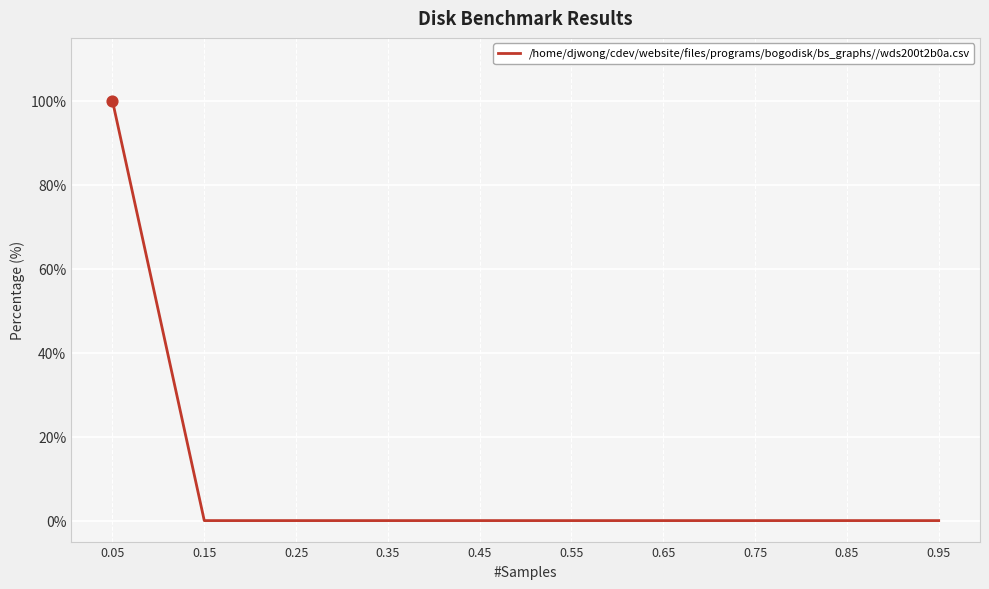

Which has a higher value, 0.65 or 0.05?

0.05